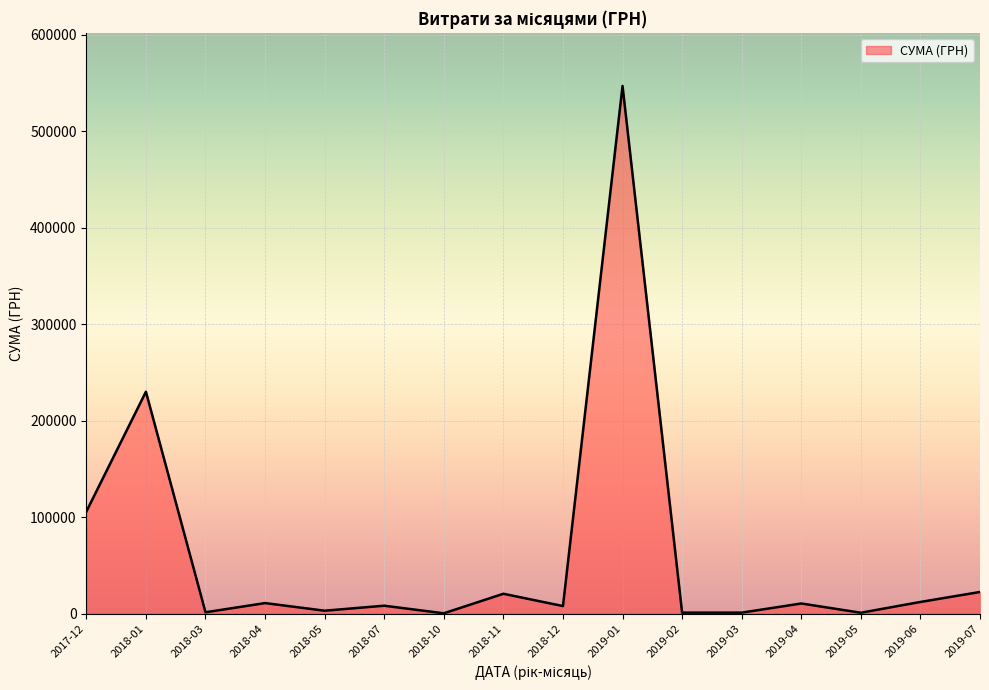

The value at 2018-11 is 20625.0. True or false?

True